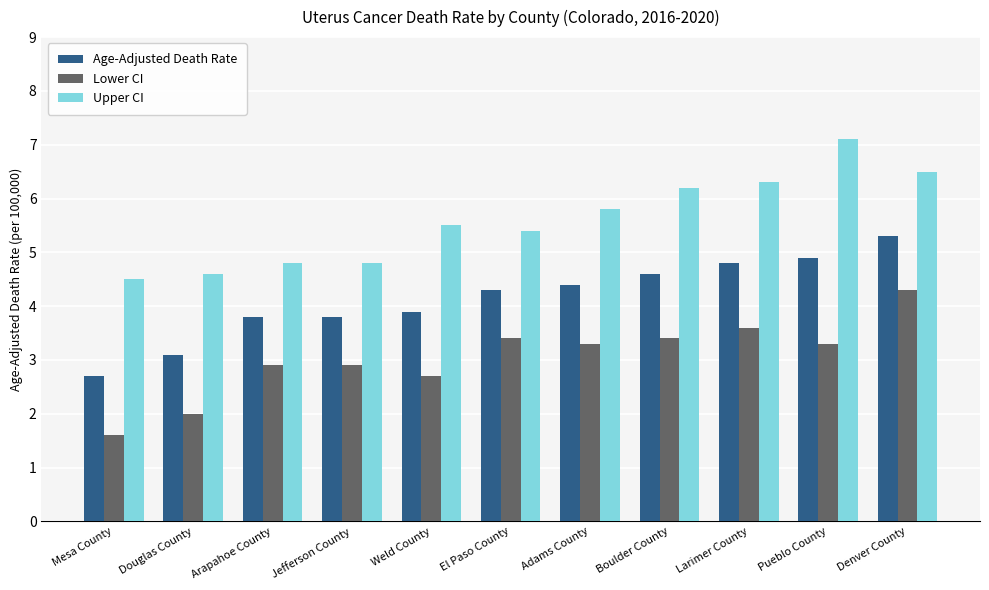

What is the difference between the Age-Adjusted Death Rate values at Jefferson County and Douglas County?

0.7